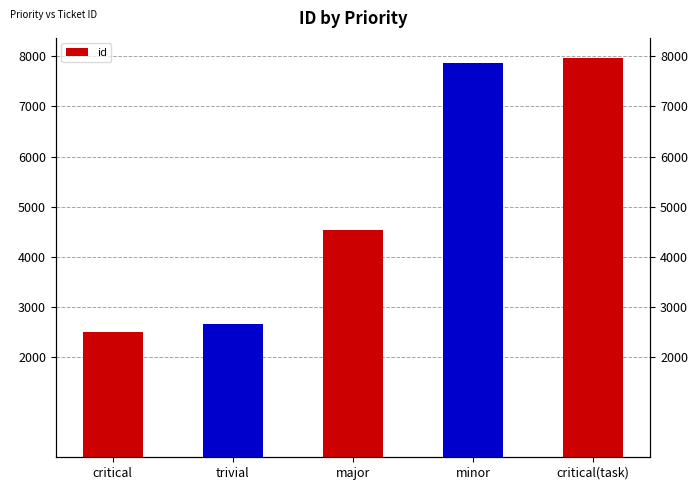

Reading left to right, what are all the values shown in this chart?

critical=2498	trivial=2665	major=4545	minor=7870	critical(task)=7970